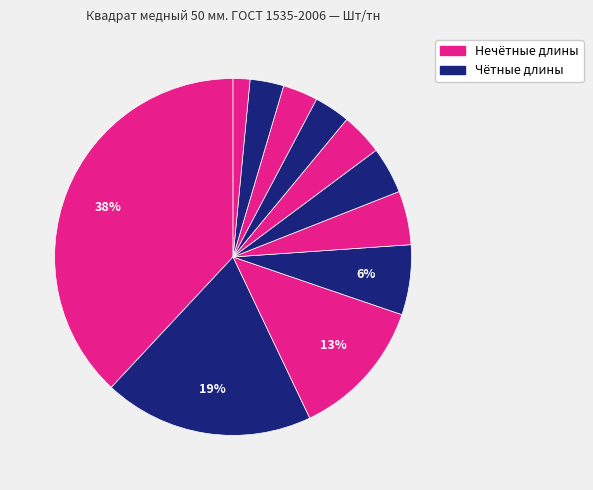

Is there any slice that represents more than half of the pie?

No